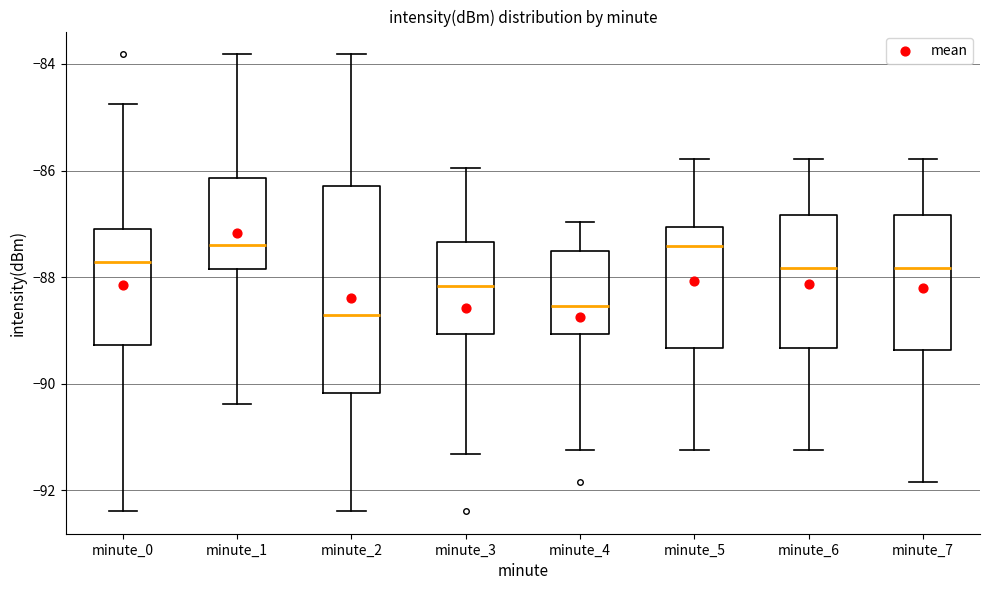

Reading left to right, read every box against the y-axis: the position of its median line, the range the box covers, and the ends of its whiskers. The values are not printed on the chart, so give them approximately, as read against the axis.

minute_0: median -87.8, box -89.2 to -87.2, whiskers -92.4 to -84.8
minute_1: median -87.4, box -87.8 to -86.2, whiskers -90.4 to -83.8
minute_2: median -88.8, box -90.2 to -86.2, whiskers -92.4 to -83.8
minute_3: median -88.2, box -89.0 to -87.4, whiskers -91.4 to -86.0
minute_4: median -88.6, box -89.0 to -87.6, whiskers -91.2 to -87.0
minute_5: median -87.4, box -89.4 to -87.0, whiskers -91.2 to -85.8
minute_6: median -87.8, box -89.4 to -86.8, whiskers -91.2 to -85.8
minute_7: median -87.8, box -89.4 to -86.8, whiskers -91.8 to -85.8